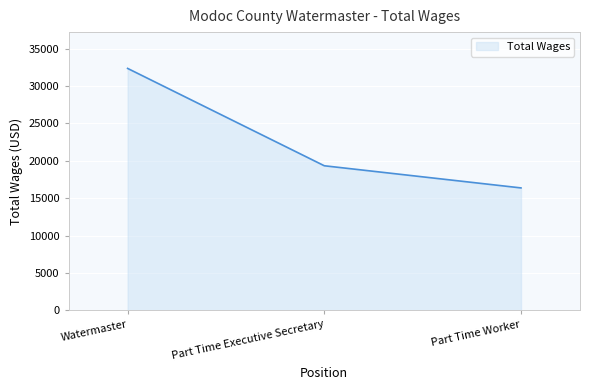

What is the difference between the maximum and second lowest values?

13021